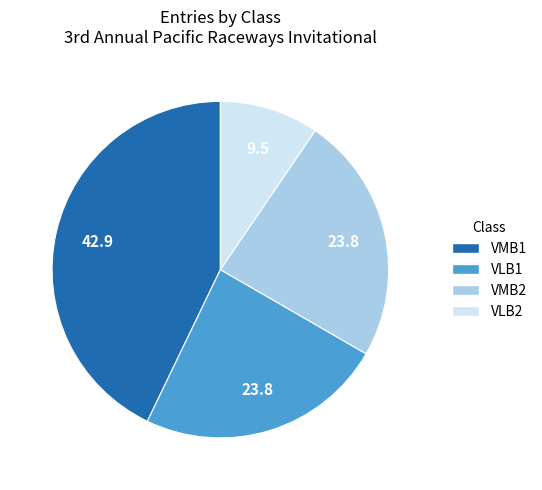

Approximately how many times larger is the value at VMB2 compared to VLB1?

1.0